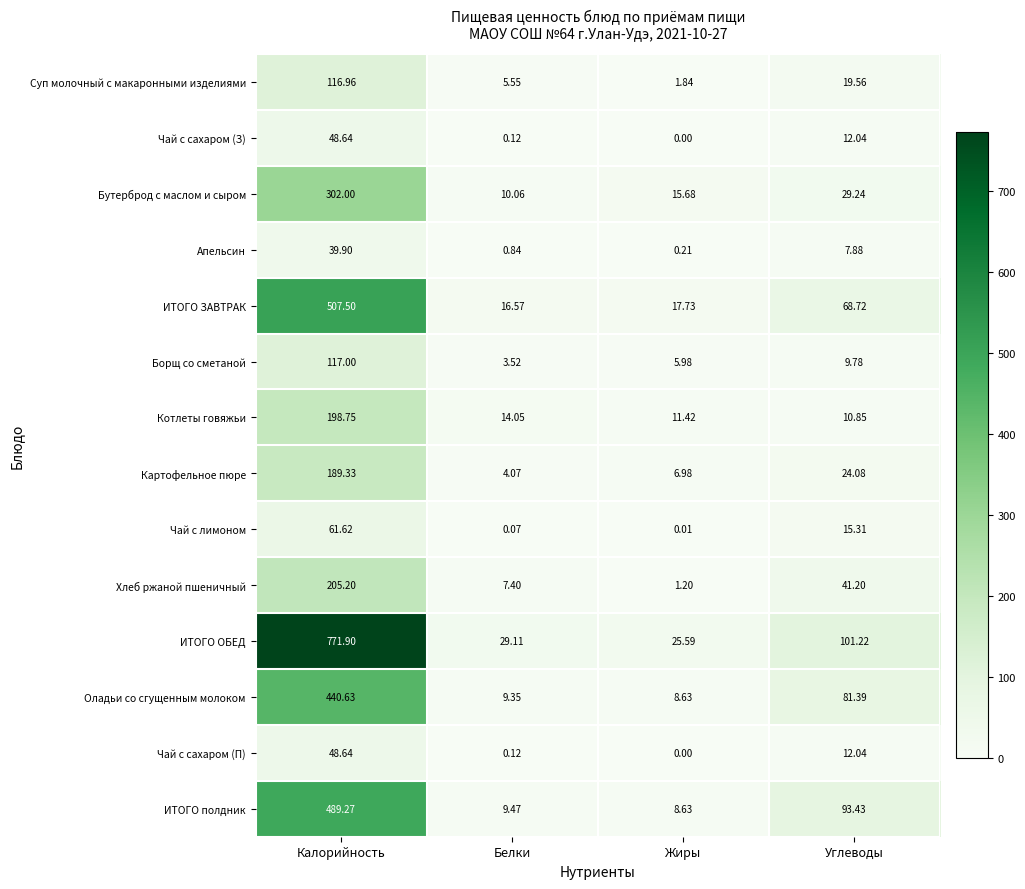

List the labels in order of Апельсин value, smallest first.

Жиры, Белки, Углеводы, Калорийность